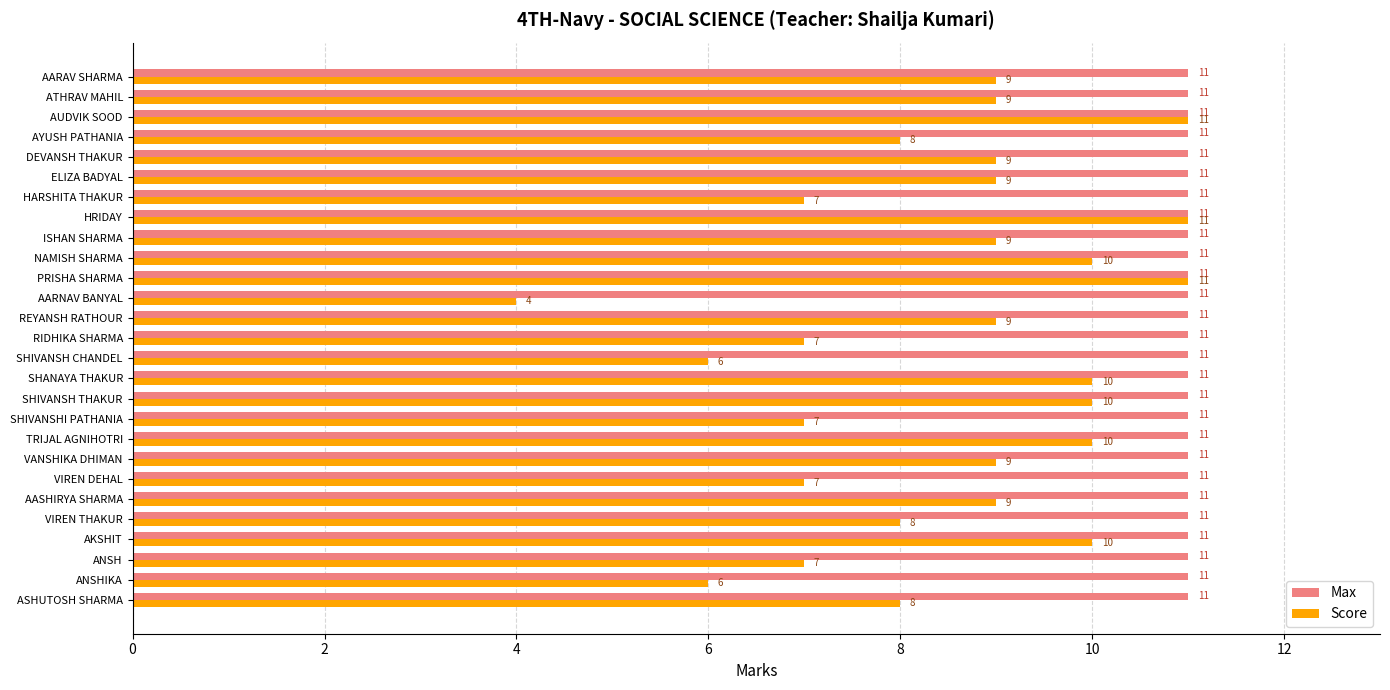

Which series has the widest spread of values?

Score